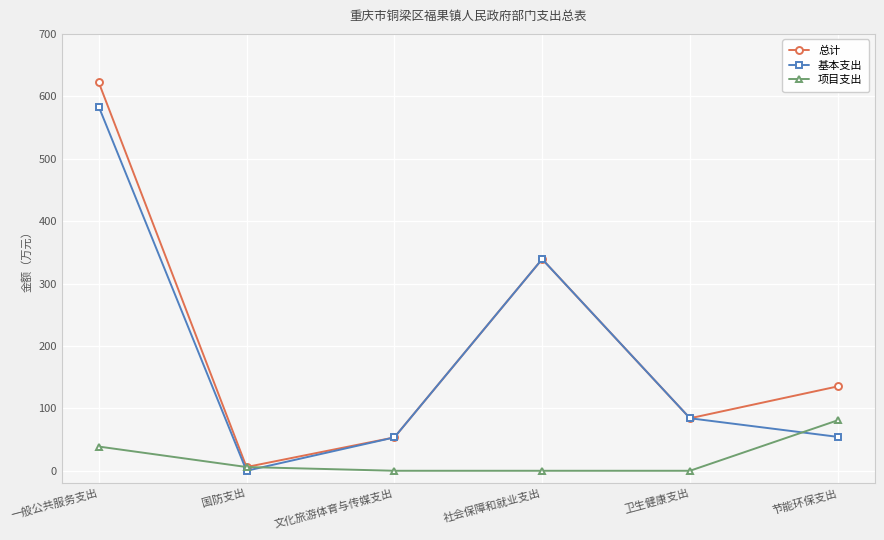

List the series in order of their peak value, highest first.

总计, 基本支出, 项目支出